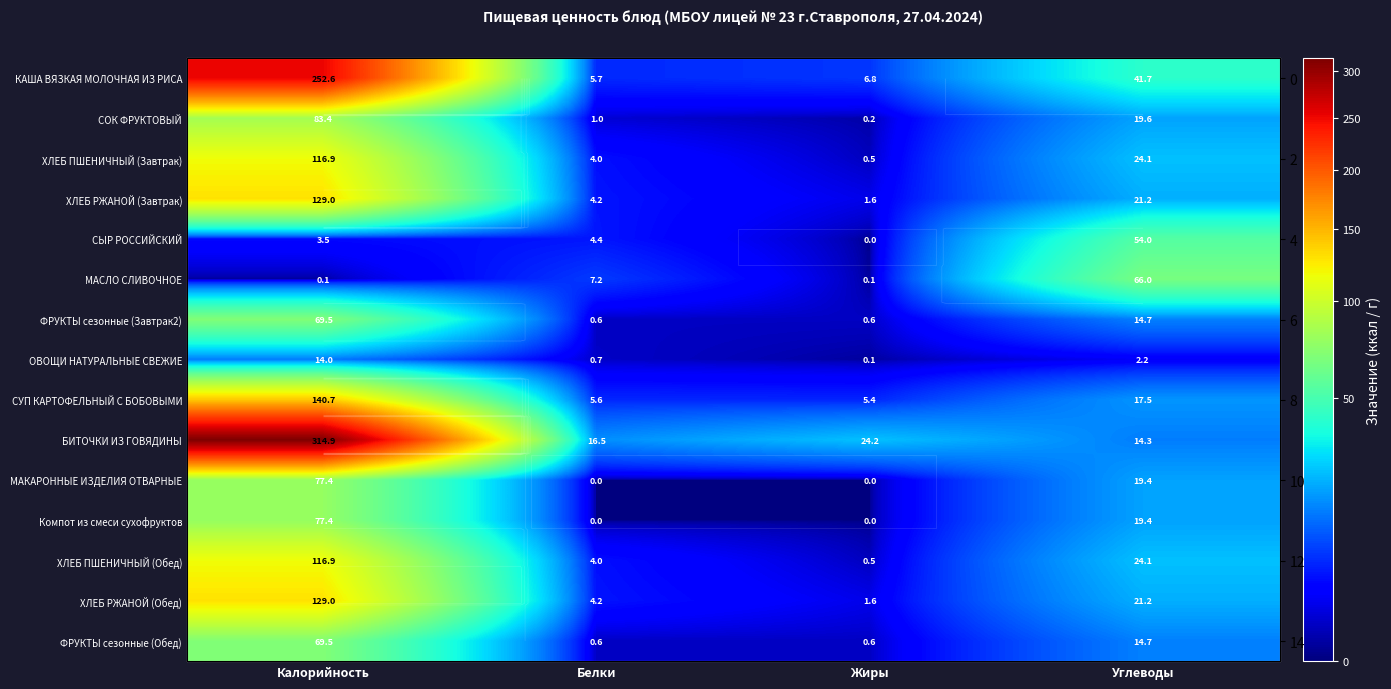

What is the spread (max minus min) of values at Белки?

16.5